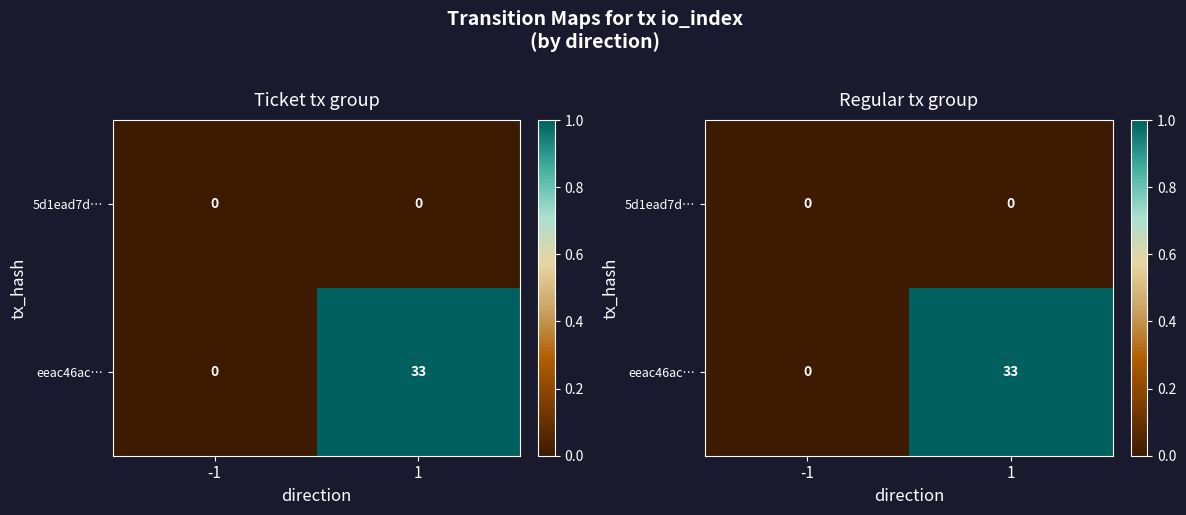

Rank the categories by 5d1ead7d… value from lowest to highest.

-1, 1